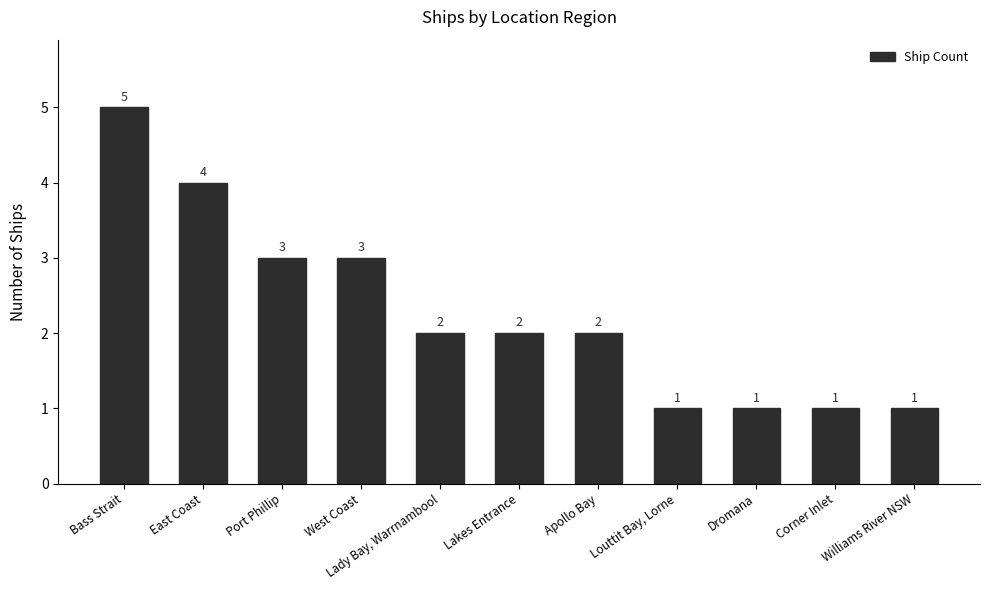

Are the bars horizontal?

No